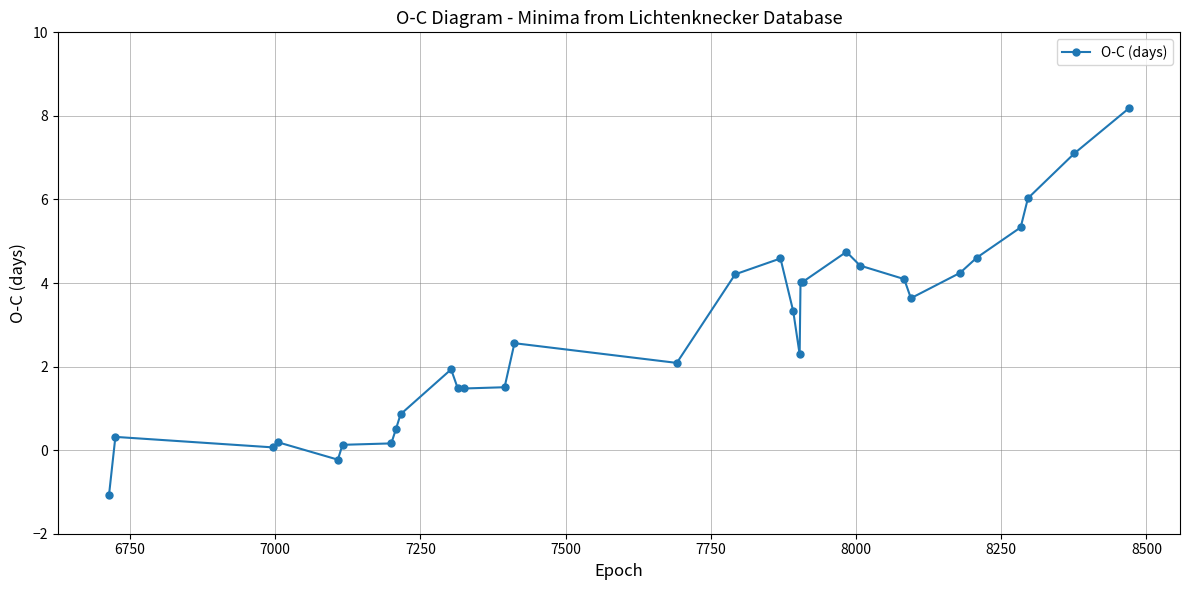

What is the minimum value shown in the chart?

-1.1